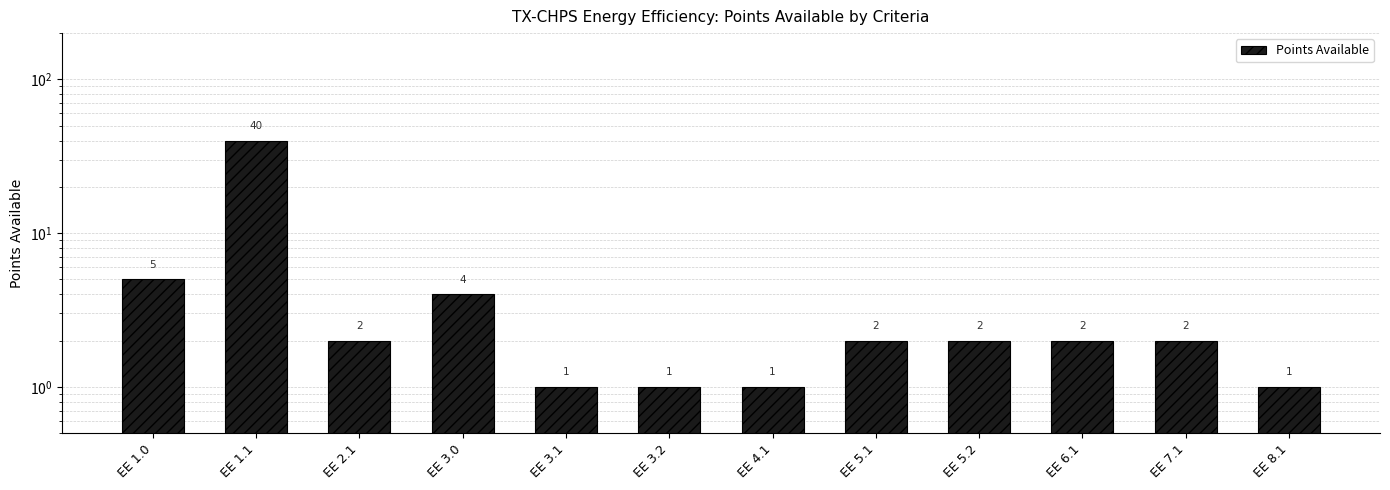

Between EE 8.1 and EE 1.0, which is larger?

EE 1.0